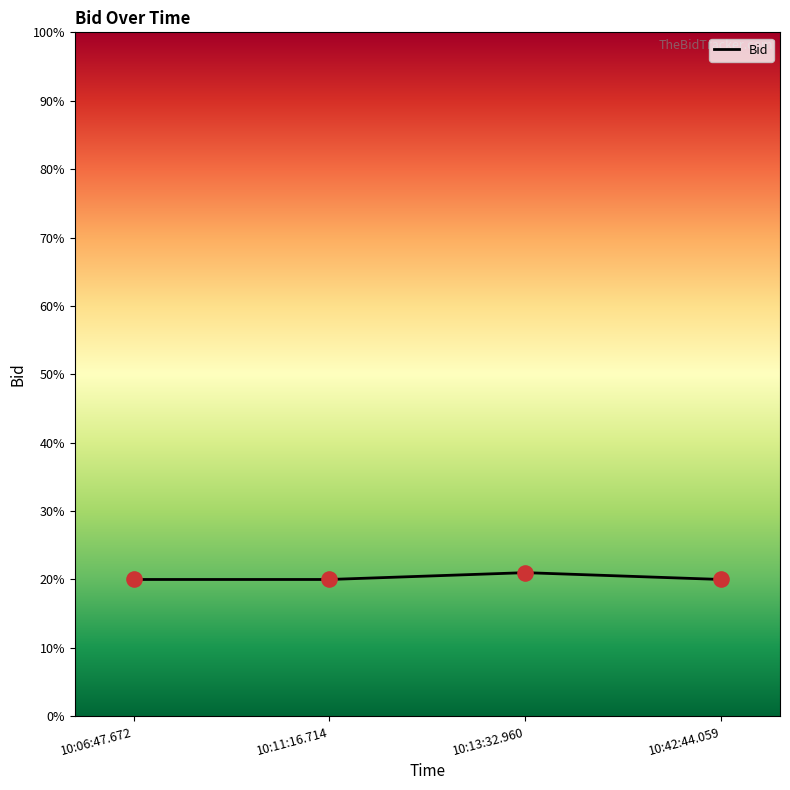

Between 10:13:32.960 and 10:11:16.714, which is larger?

10:13:32.960